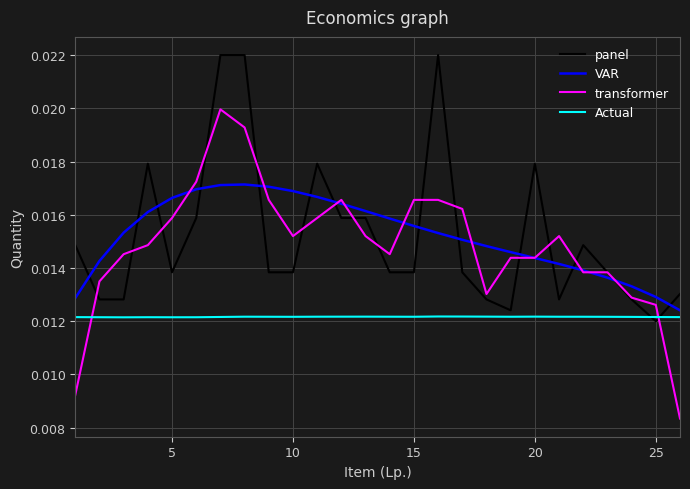

Rank the series by their maximum value, from highest to lowest.

panel, transformer, VAR, Actual